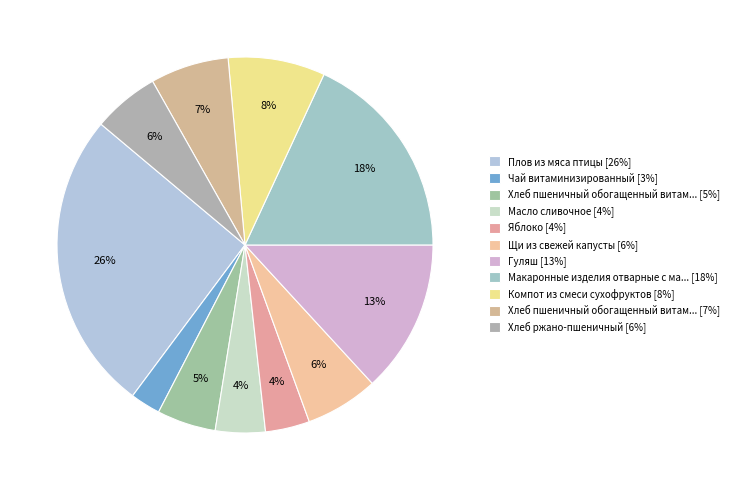

How many segments does this pie chart have?

11